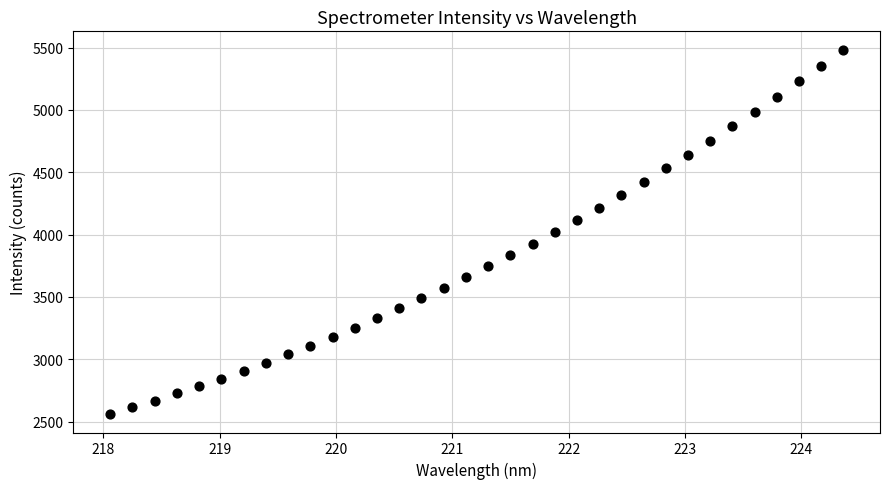

What is the range of X values (max minus min)?

6.3